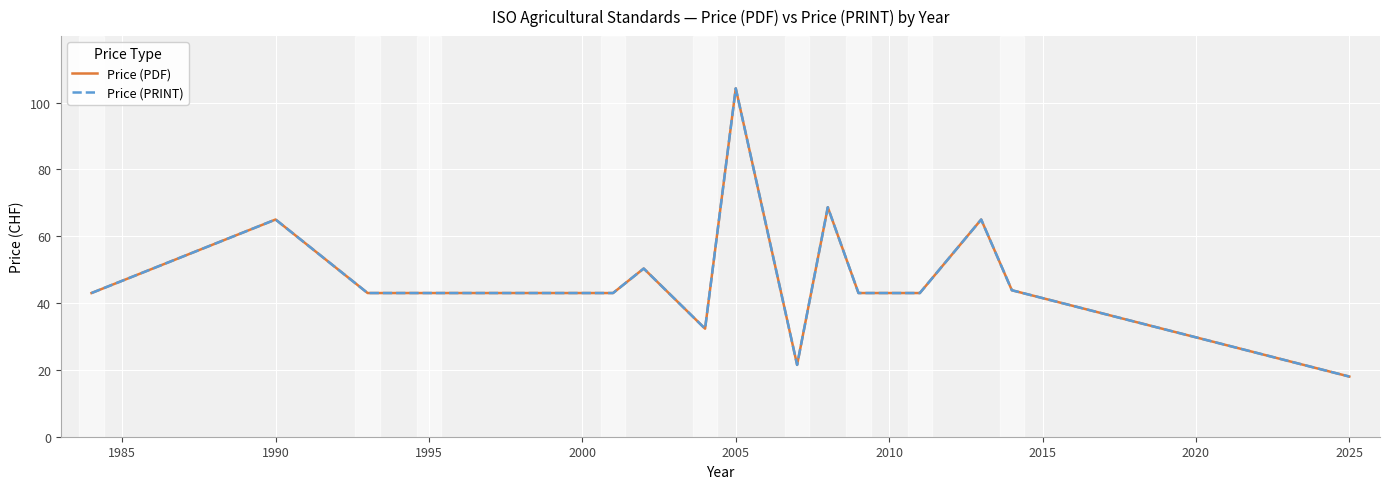

Is this an area chart (filled region under the line)?

No